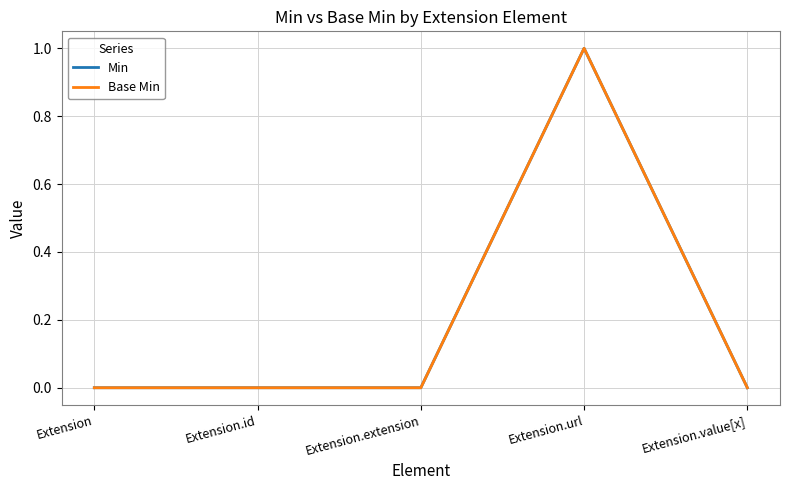

Does the chart display data point markers on the line(s)?

No